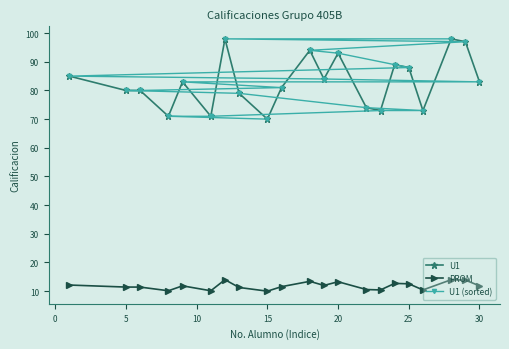

True or false: U1 (sorted) and PROM cross at least once.

False